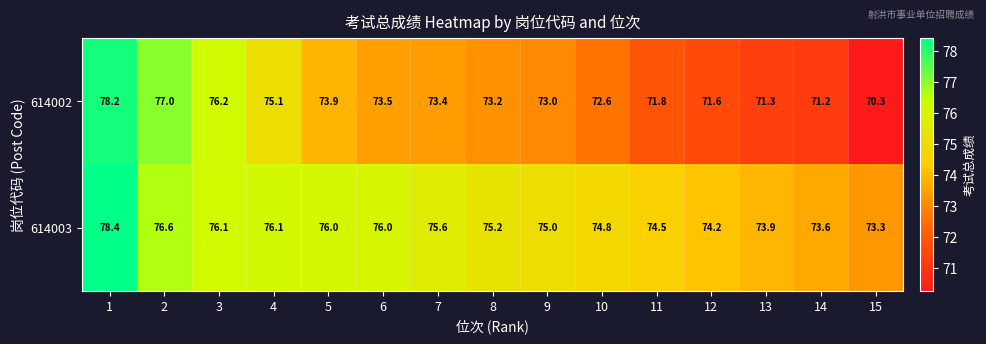

At which label is 614002 closest to 74?

5